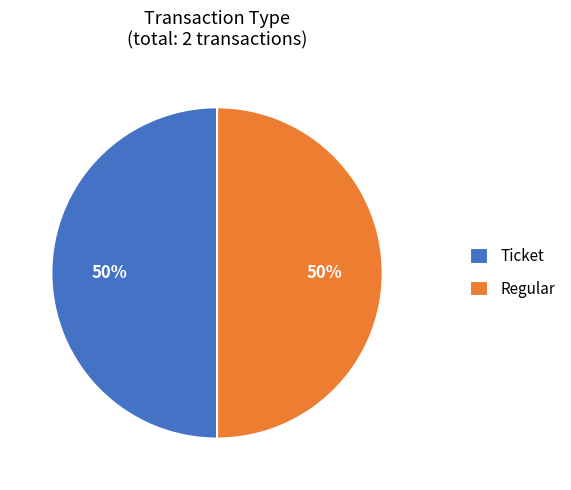

How many slices are in this pie chart?

2